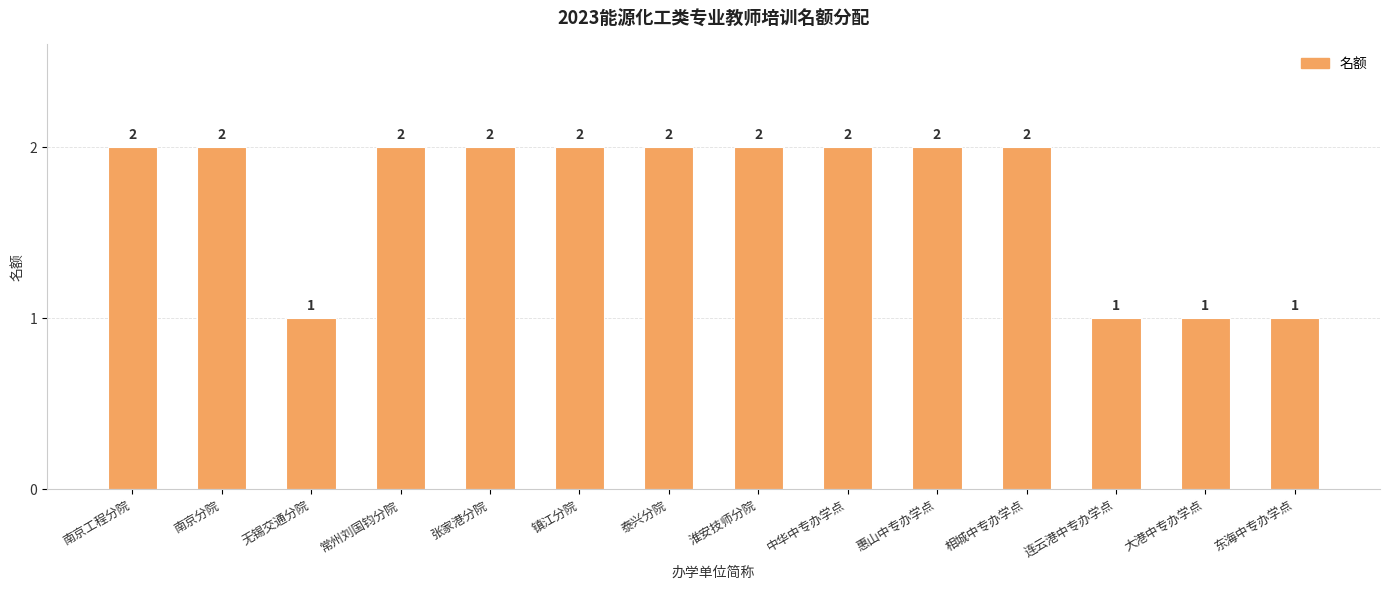

Approximately how many times larger is the value at 相城中专办学点 compared to 大港中专办学点?

2.0